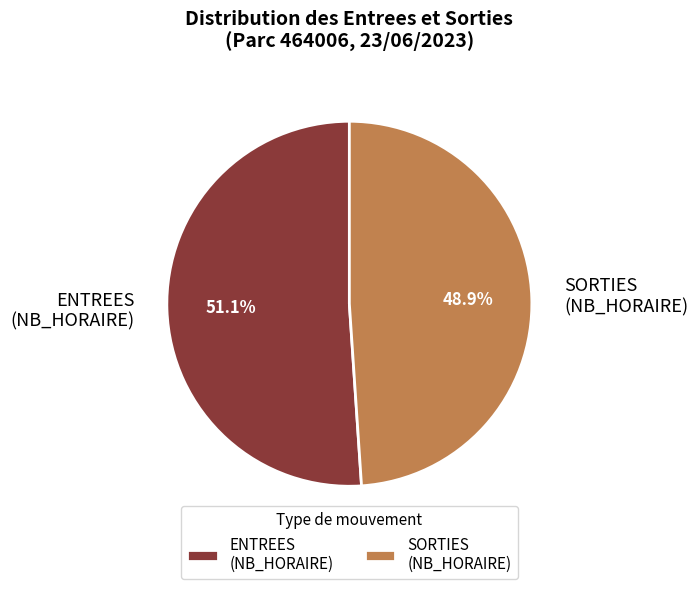

Is there a majority slice in this chart?

Yes